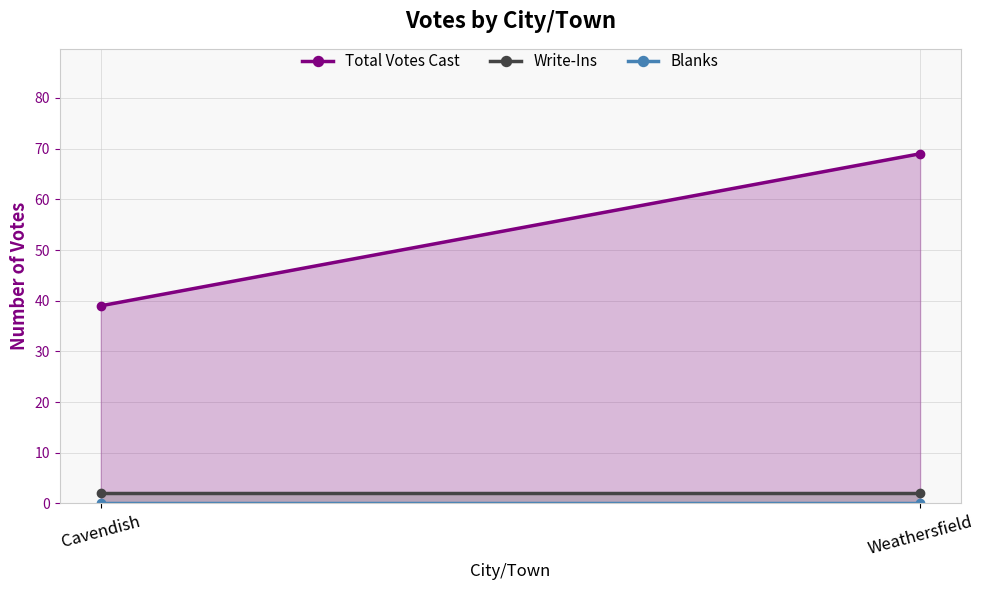

True or false: Write-Ins has a value of 2 at Cavendish.

True